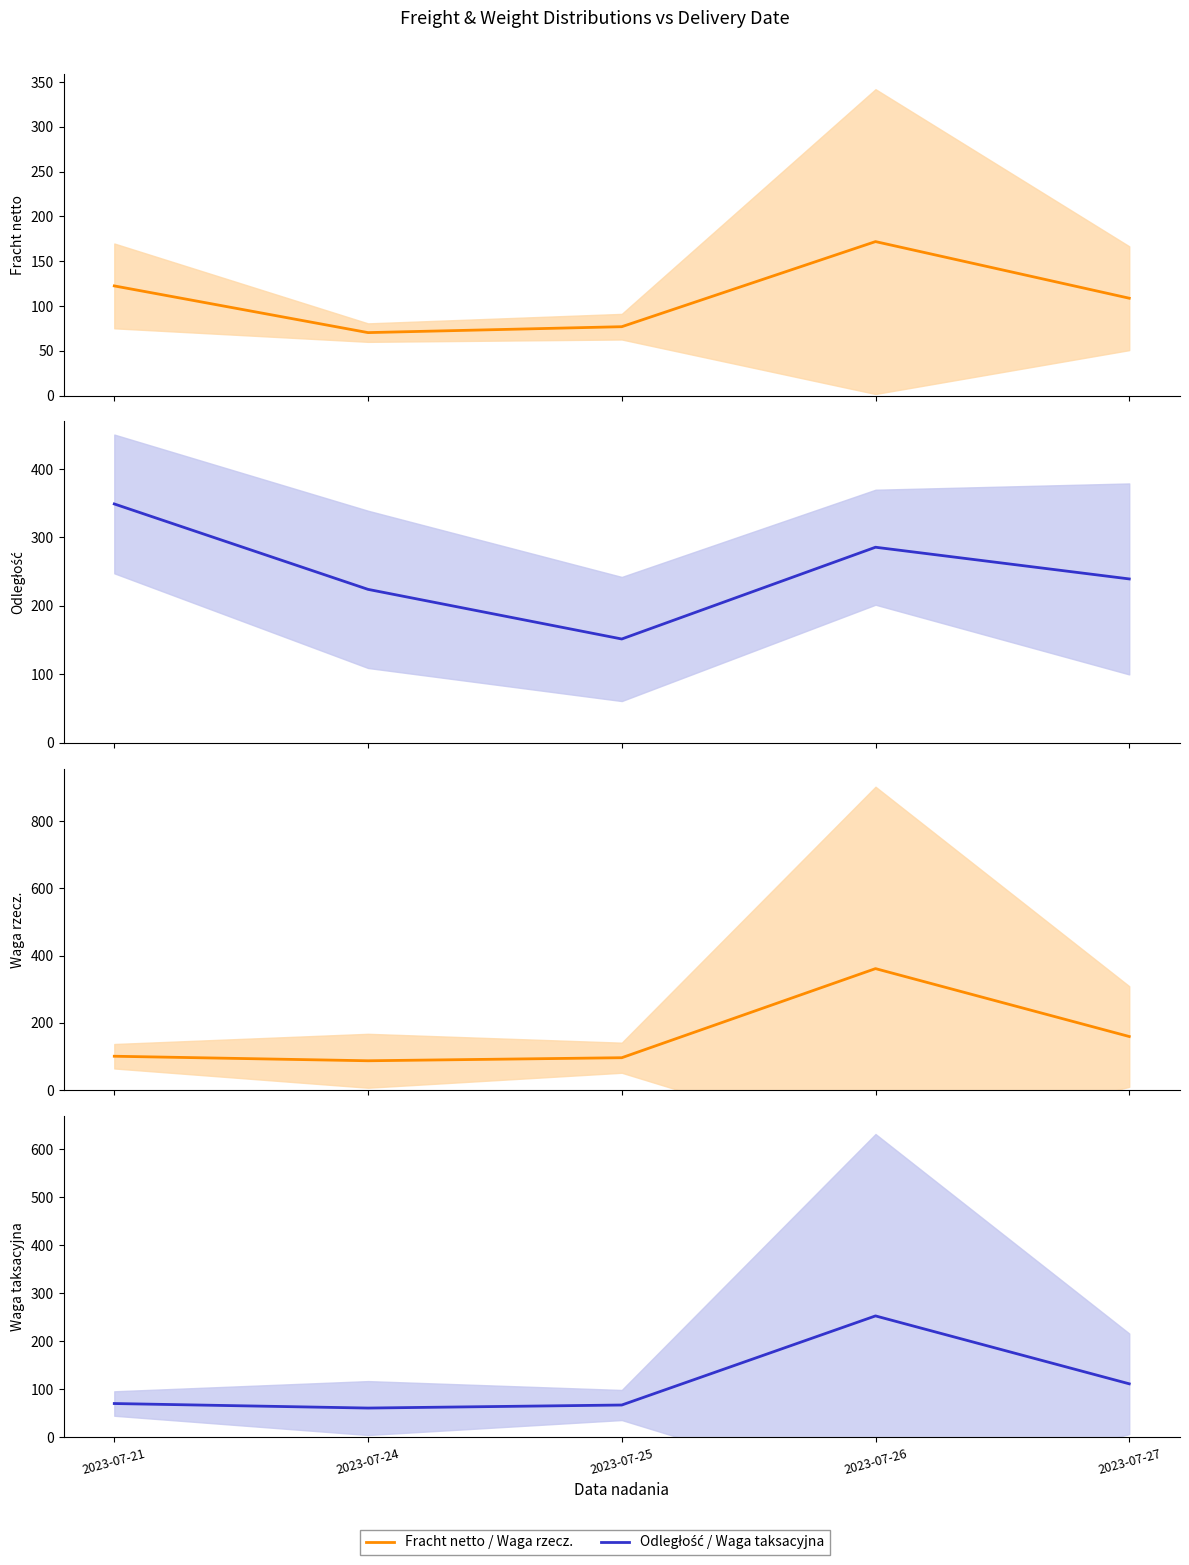

Which category has the highest value in the Fracht netto series?

2023-07-26